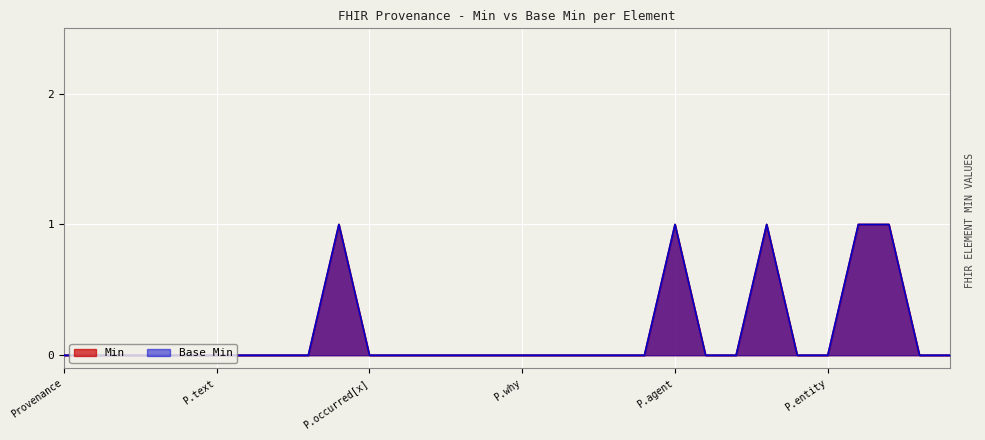

What is the highest value of the Min series?

1